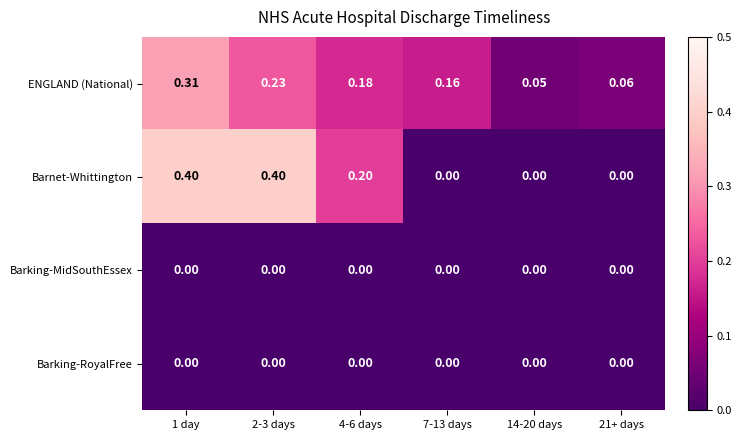

At how many categories does at least one series exceed 0?

6